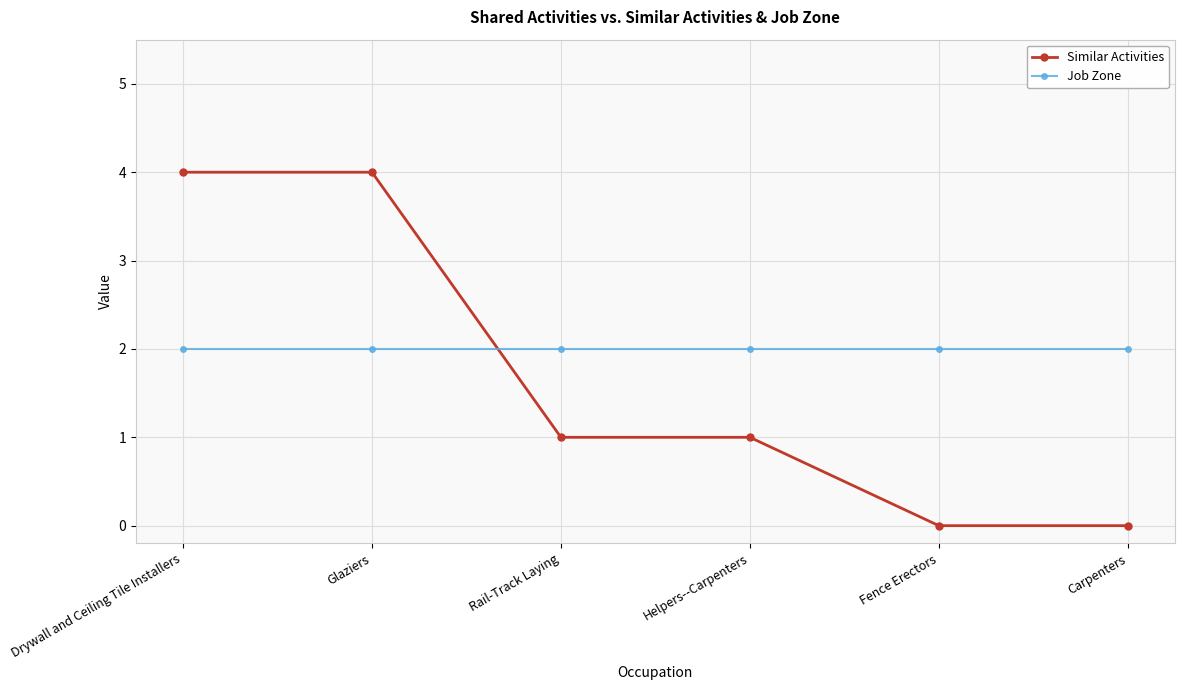

Reading left to right, what are all the values shown in this chart?

Similar Activities: Drywall and Ceiling Tile Installers=4	Glaziers=4	Rail-Track Laying=1	Helpers--Carpenters=1	Fence Erectors=0	Carpenters=0
Job Zone: Drywall and Ceiling Tile Installers=2	Glaziers=2	Rail-Track Laying=2	Helpers--Carpenters=2	Fence Erectors=2	Carpenters=2